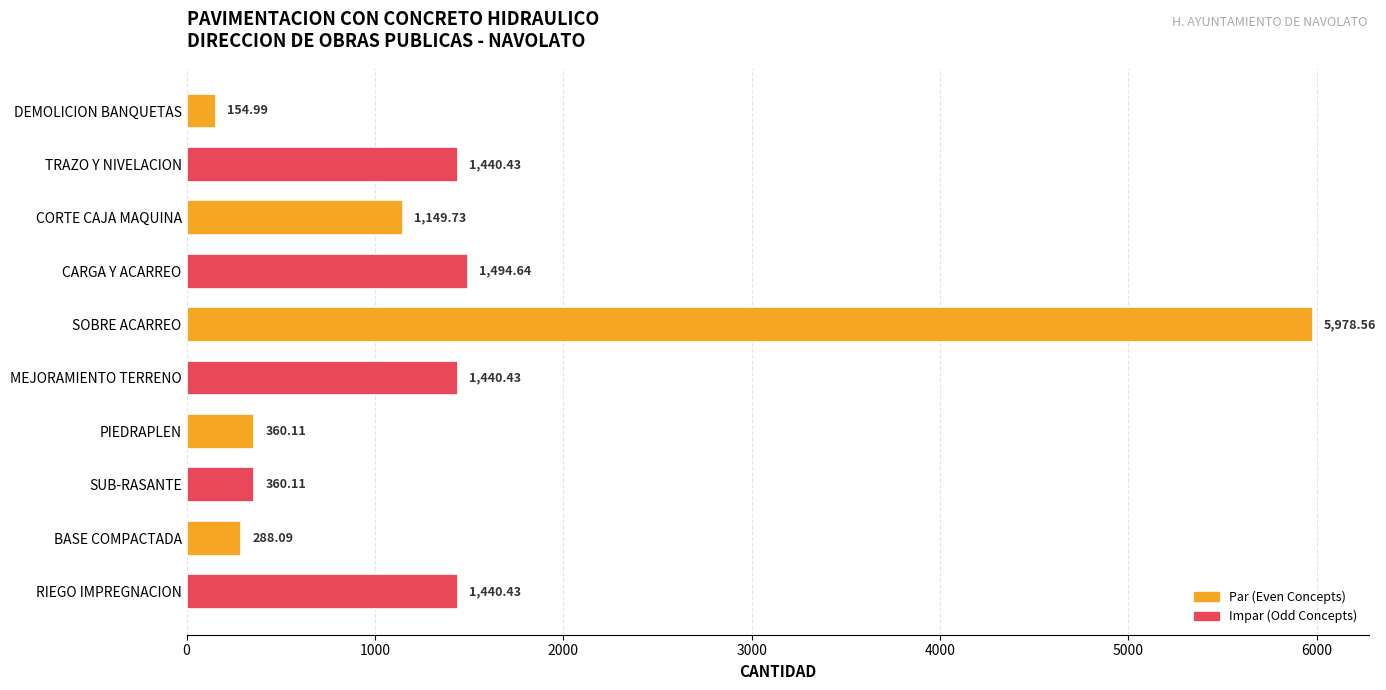

At which label is the value closest to 3066?

CARGA Y ACARREO